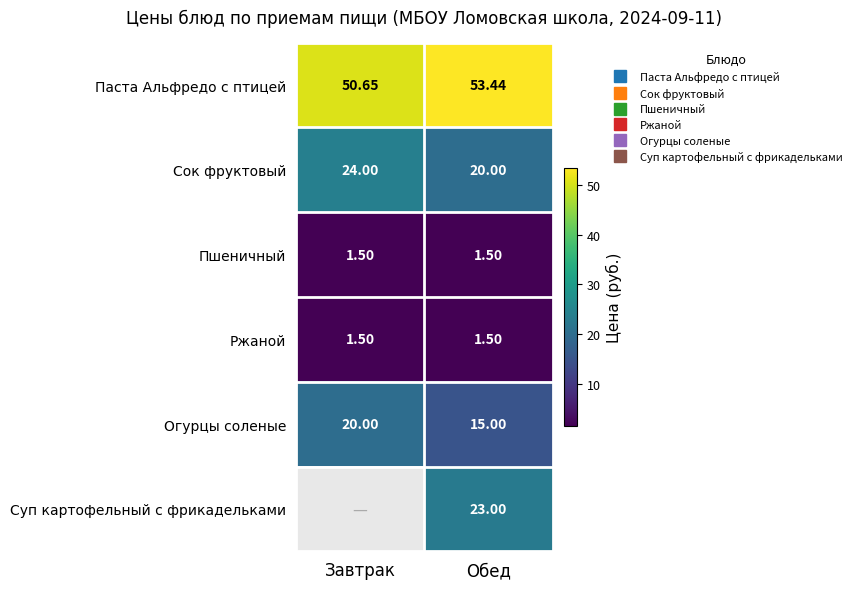

Between Завтрак and Обед, which series saw the biggest shift?

Огурцы соленые